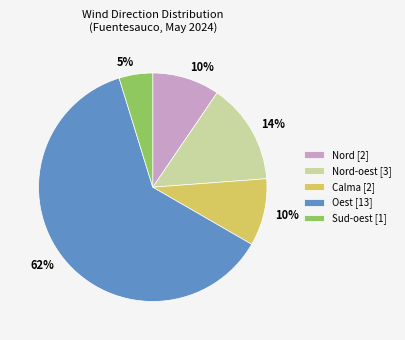

The Sud-oest [1] slice represents 5% of the pie. True or false?

True